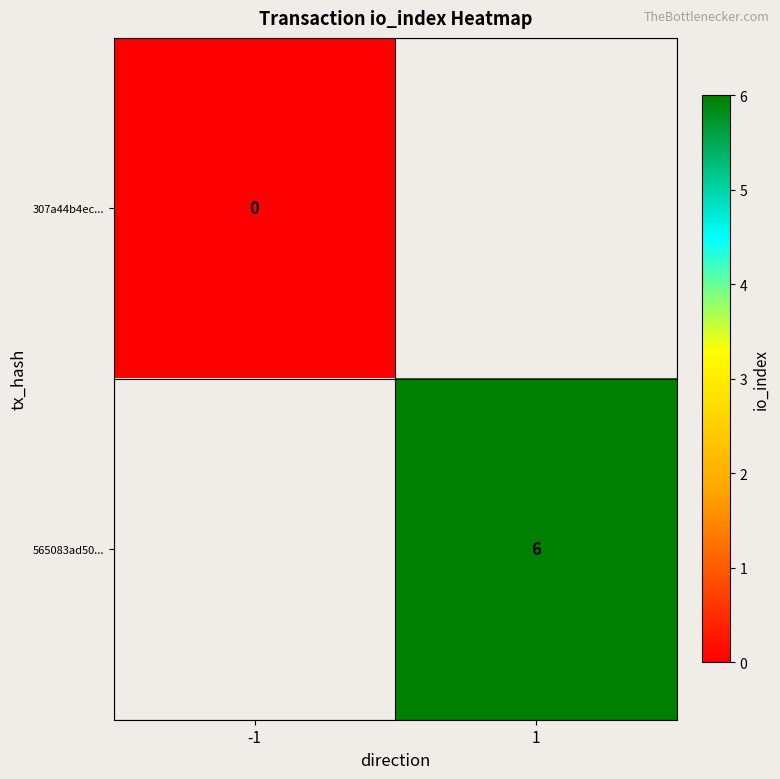

True or false: 565083ad50... has a value of 4 at 1.

False